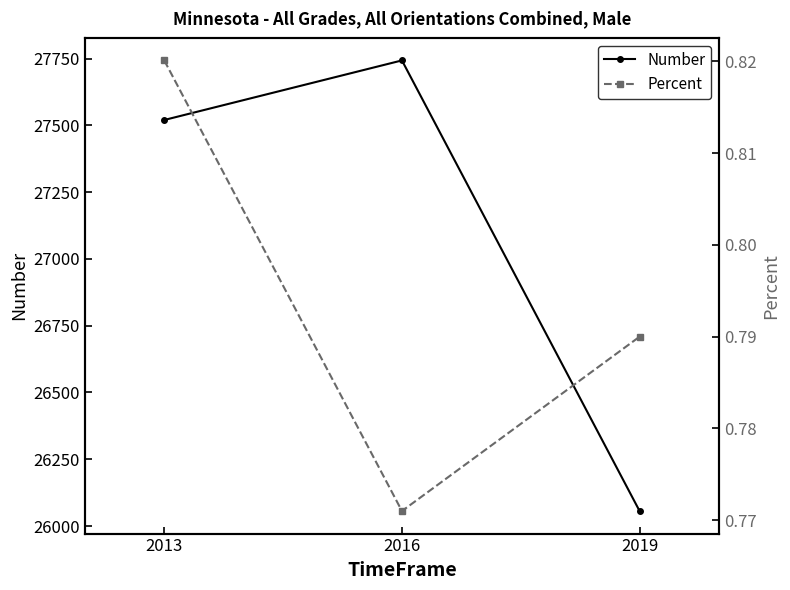

List the series in order of their overall mean, lowest first.

Percent, Number